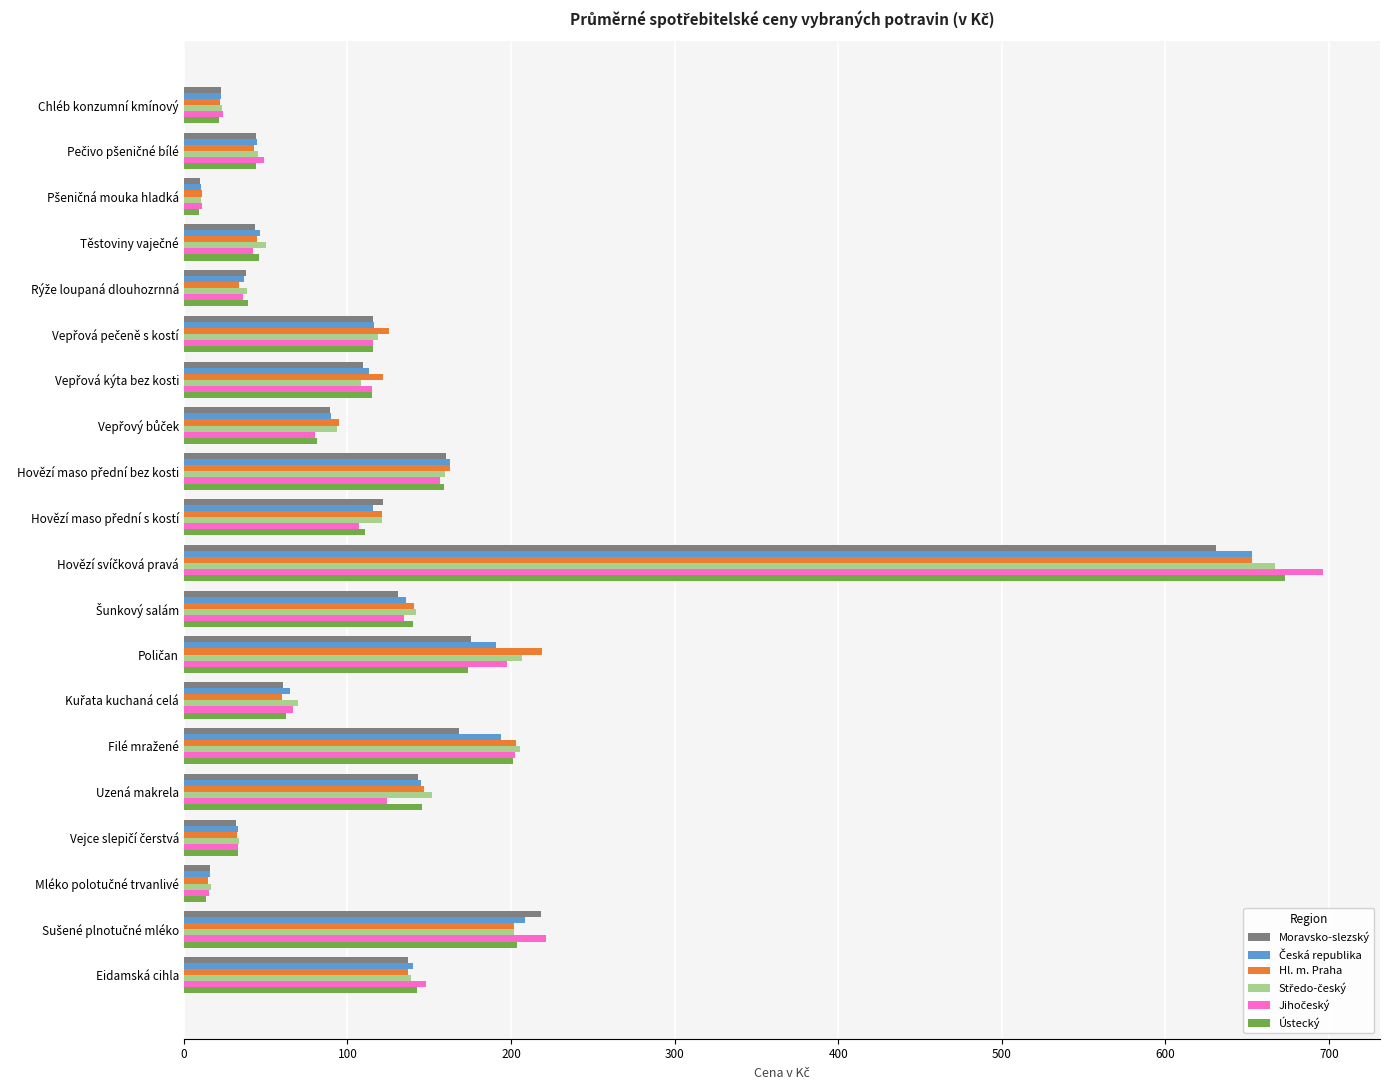

What is the average value of the Moravsko-slezský series?

123.3